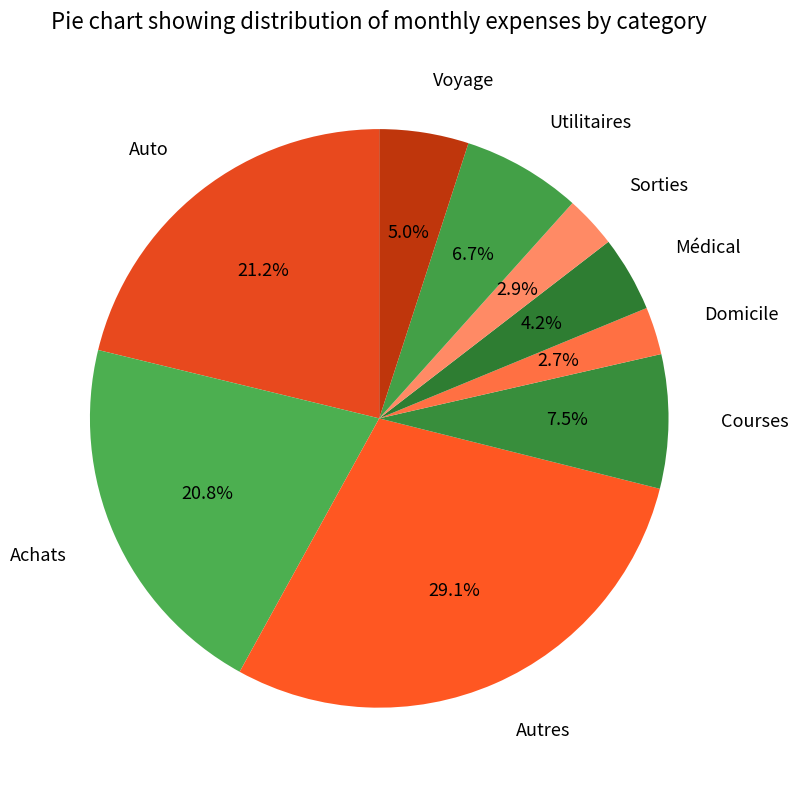

Which slice is the largest?

Autres